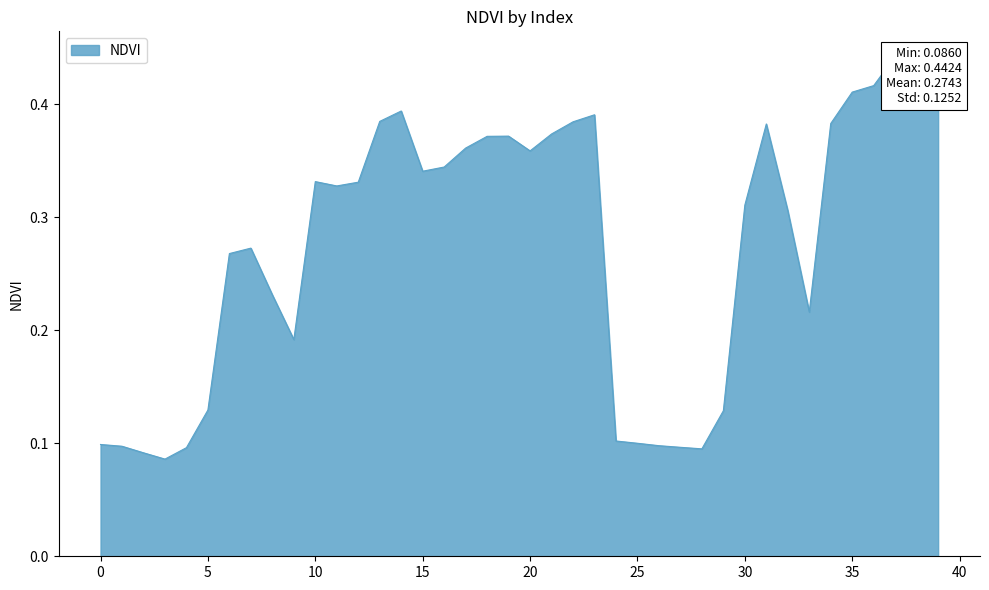

What is the sum of the values at 12 and 13?

0.7